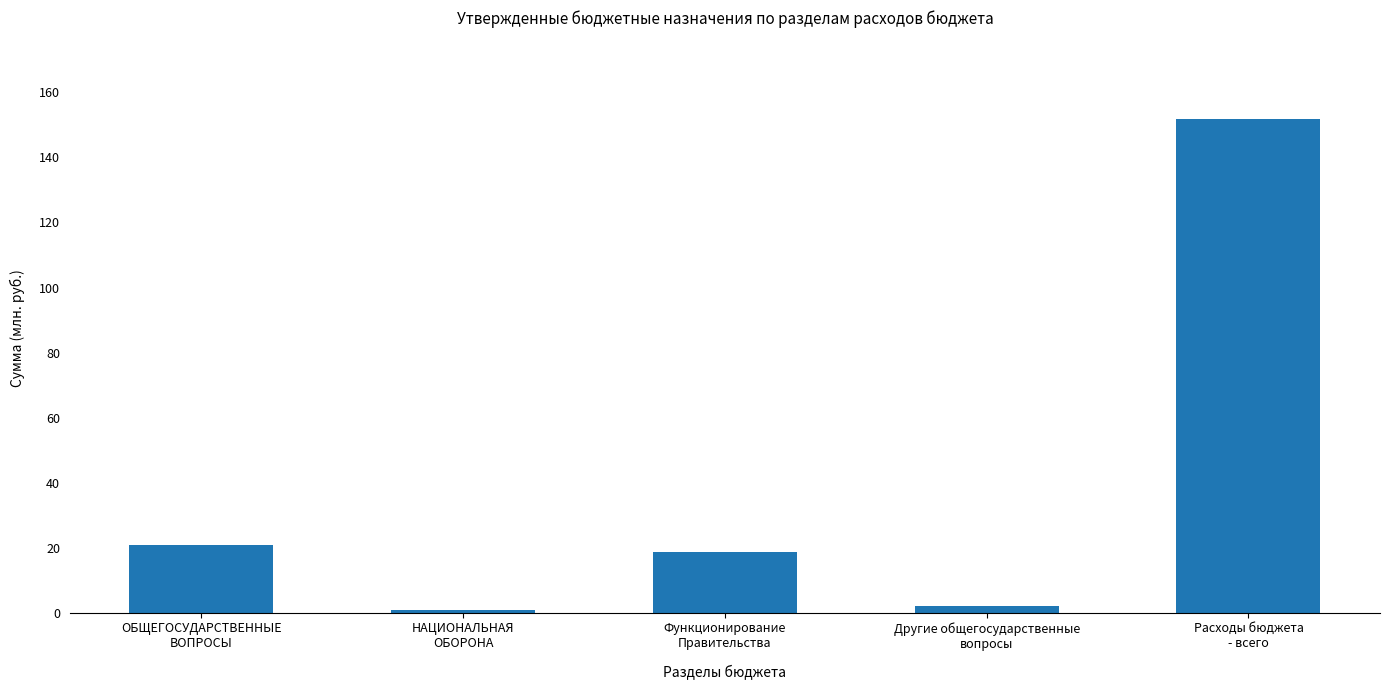

What position from the left is Расходы бюджета
- всего?

5